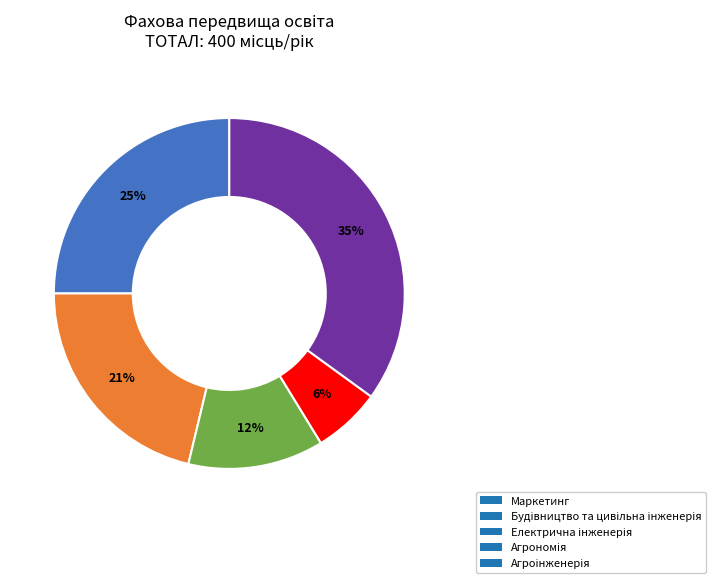

Does any single category account for the majority?

No